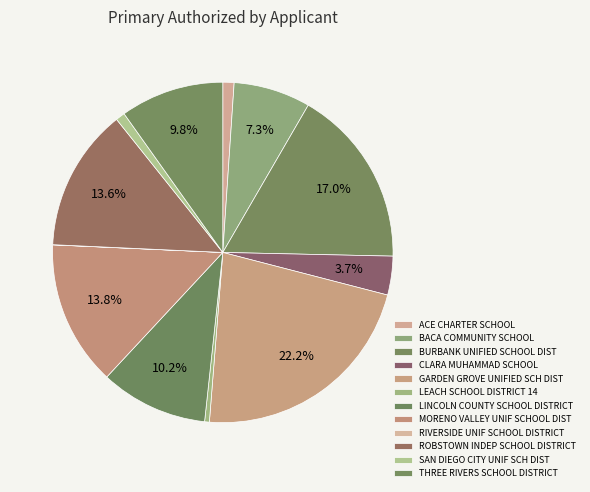

How many segments does this pie chart have?

12